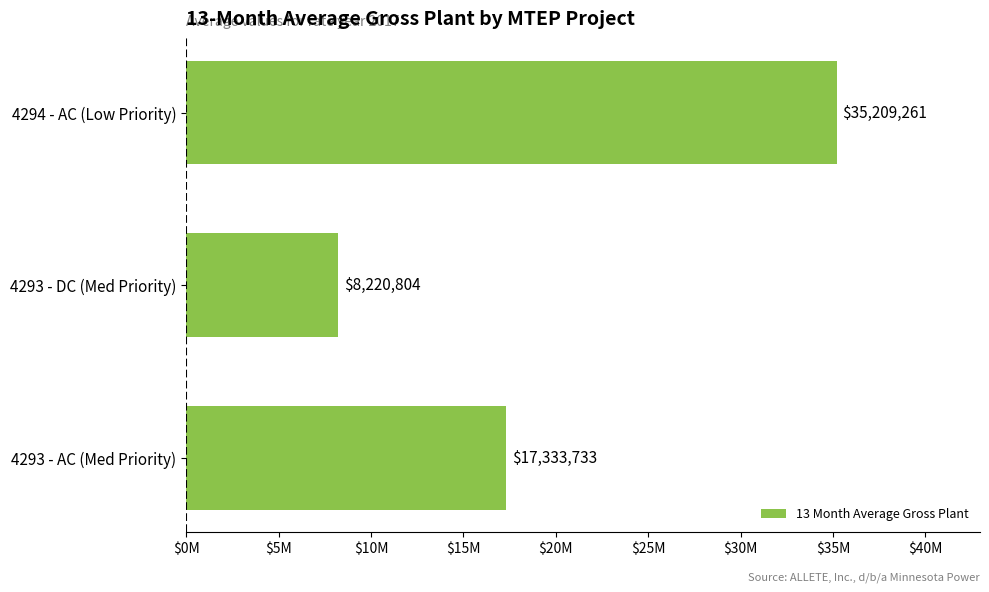

Does the chart contain any negative values?

No